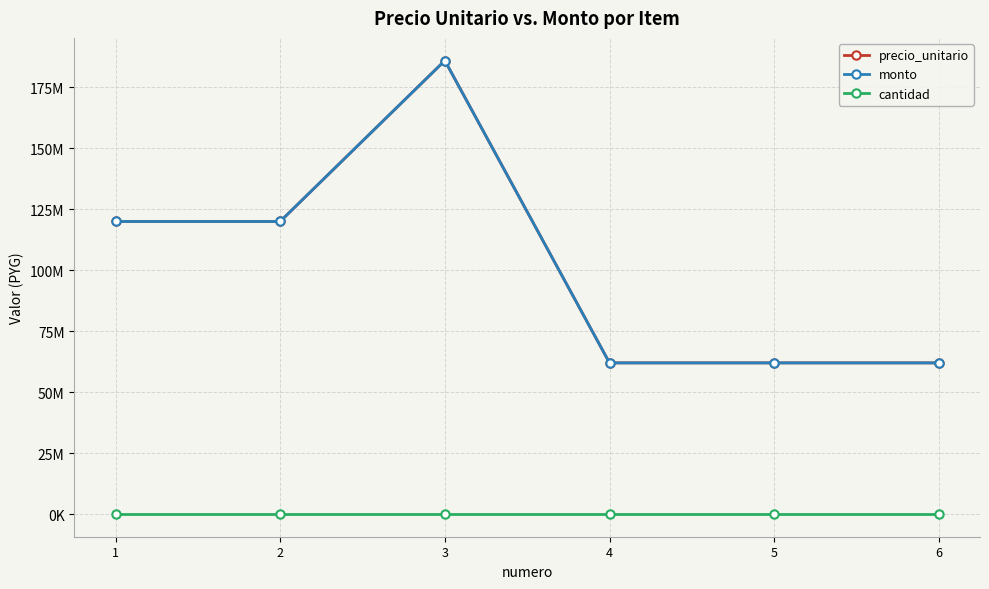

Between 2 and 4, which is larger?

2